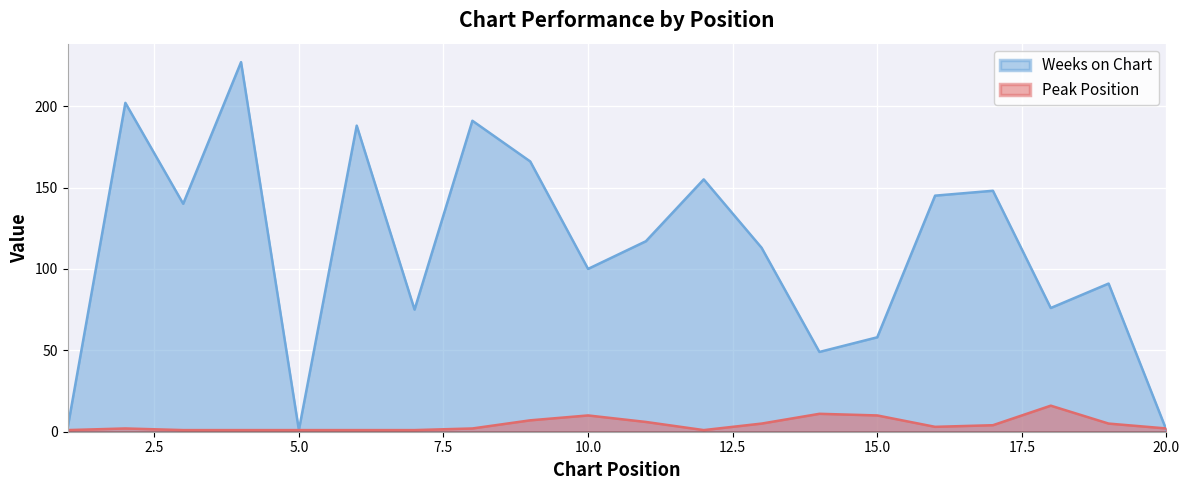

What is the spread (max minus min) of values at 16?

142